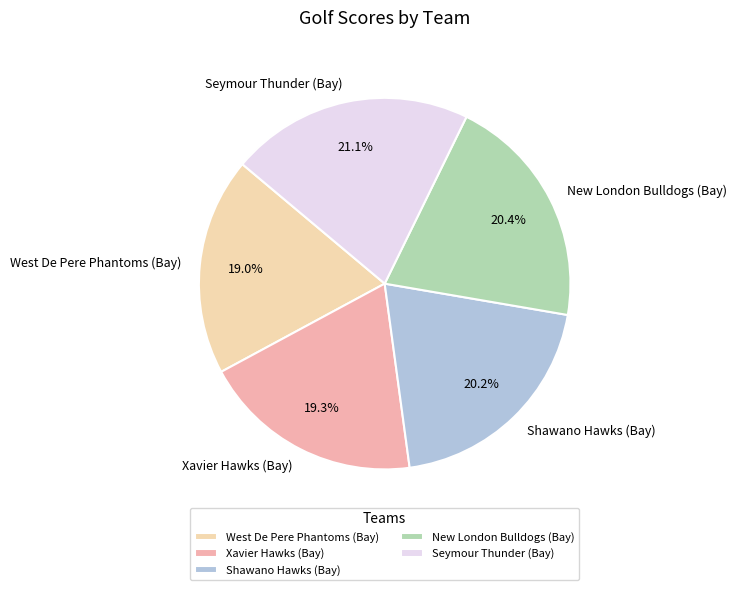

Approximately how many times larger is the value at Seymour Thunder (Bay) compared to West De Pere Phantoms (Bay)?

1.1